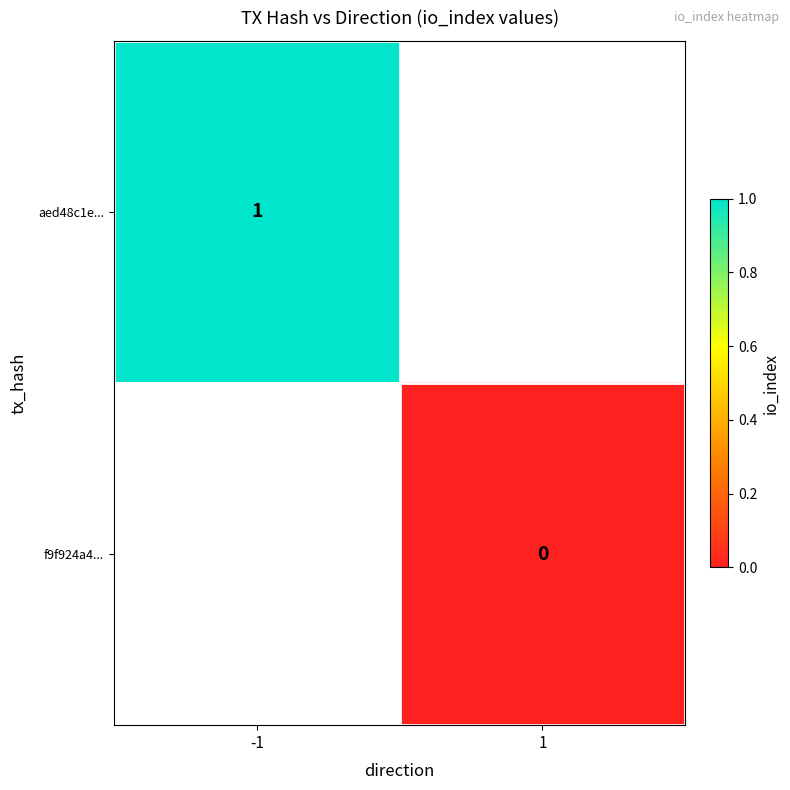

Between 1 and -1, which is larger?

-1